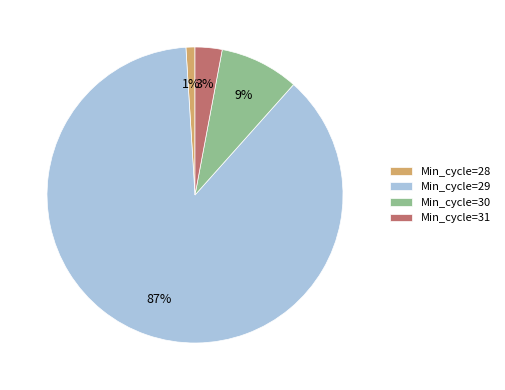

Is it true that Min_cycle=31 is 3% of the pie?

True